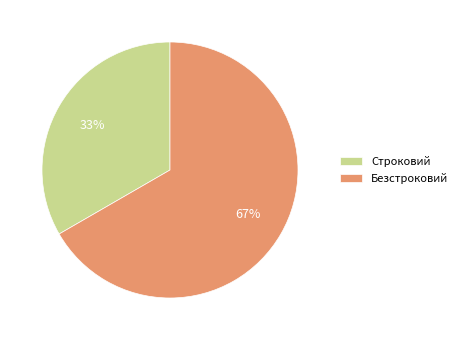

What percentage is the Строковий slice, to the nearest percent?

33%